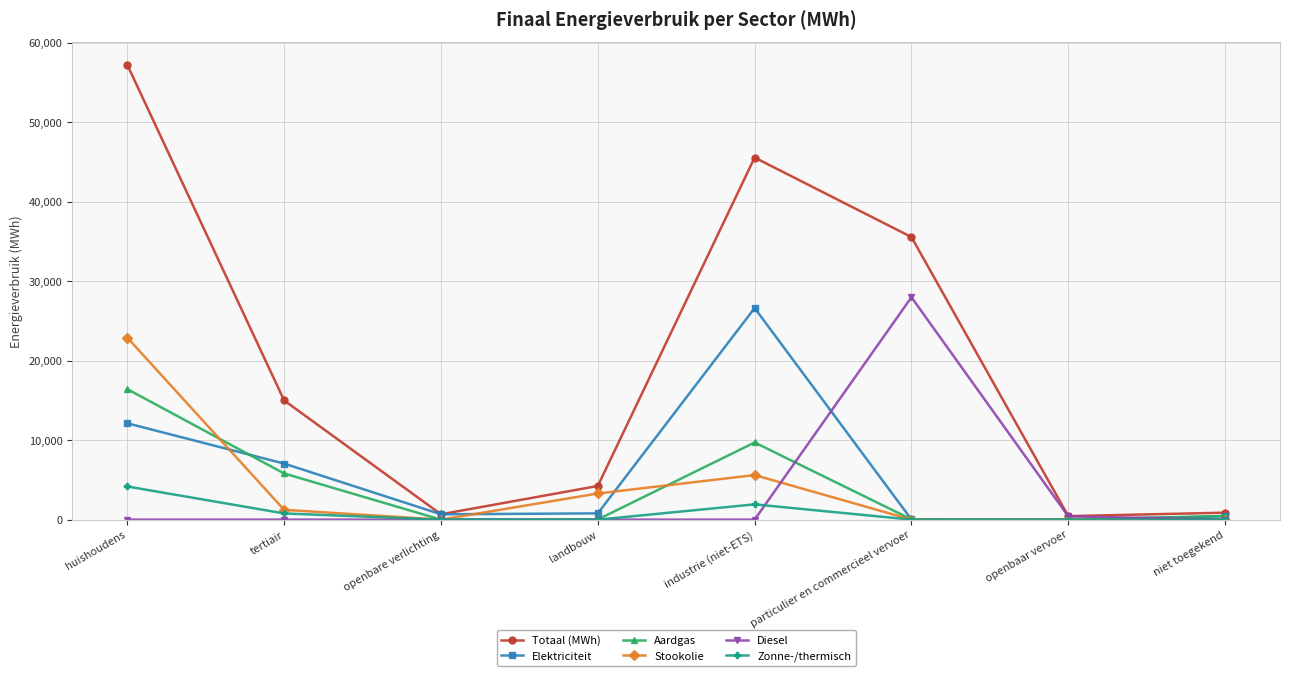

Which series has the widest spread of values?

Totaal (MWh)